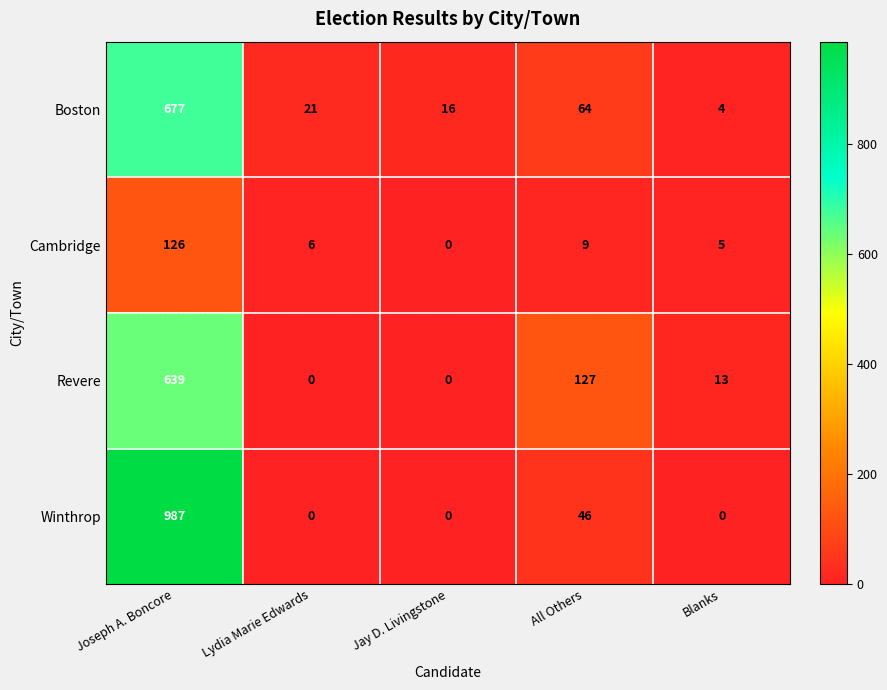

At which label does Boston first exceed 21?

Joseph A. Boncore